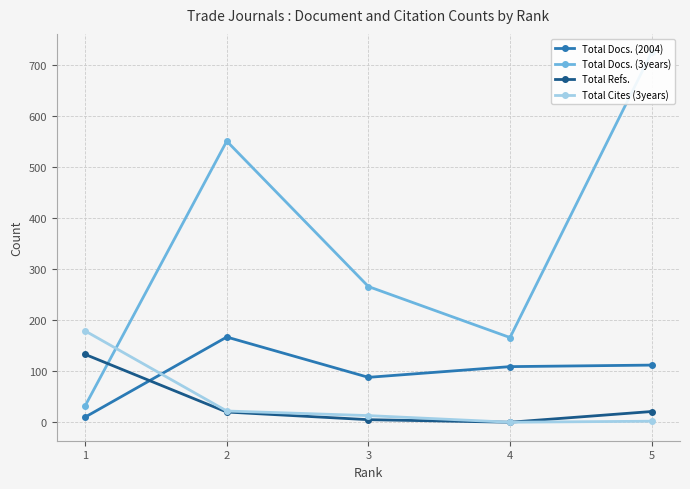

Between 2 and 5, which series saw the biggest shift?

Total Docs. (3years)